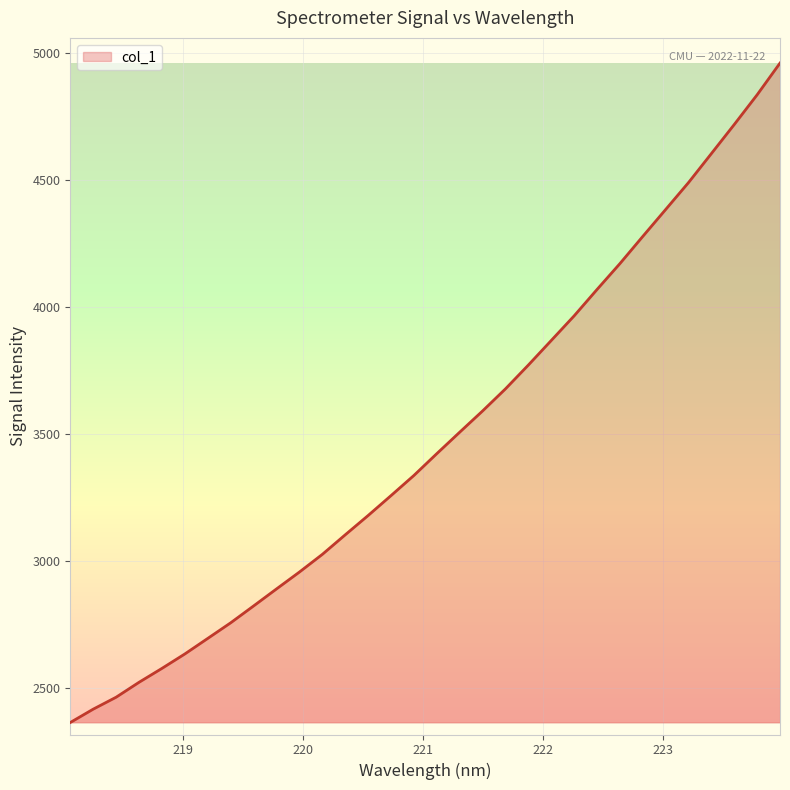

What is the smallest value displayed?

2363.3